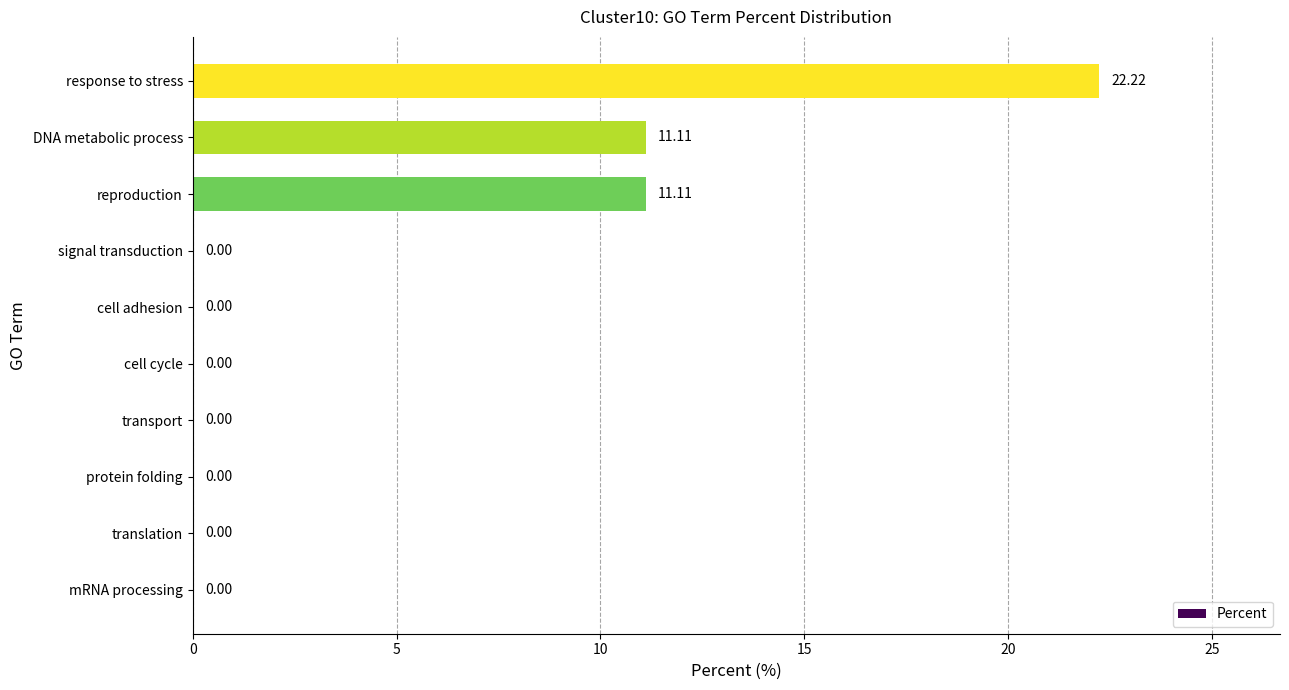

Which label corresponds to the largest value in the chart?

response to stress